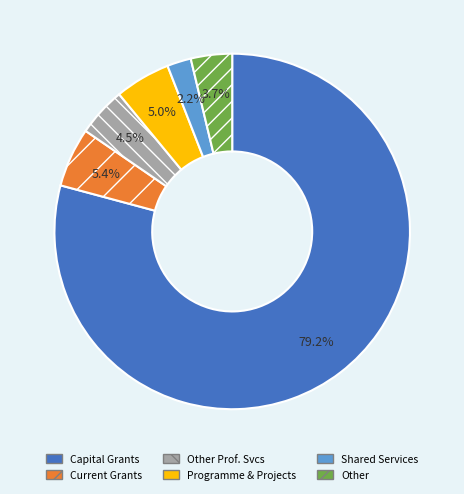

How many slices are in this pie chart?

6